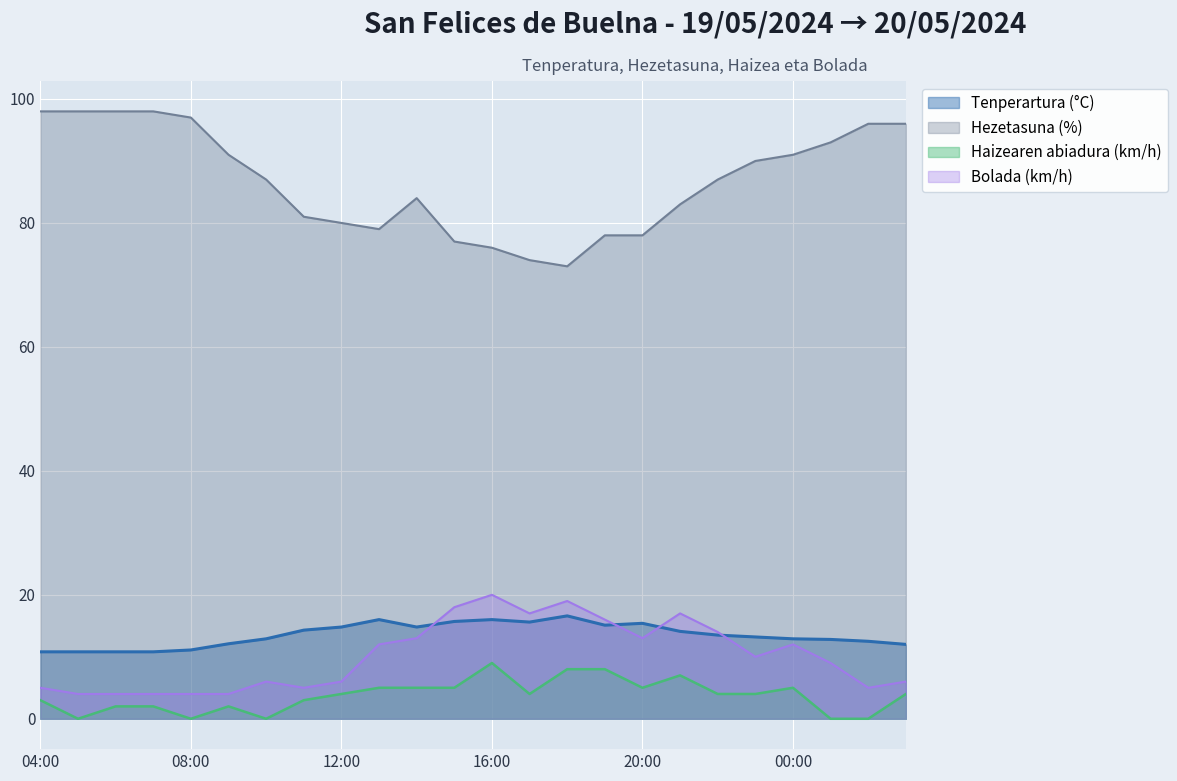

True or false: Hezetasuna (%) and Haizearen abiadura (km/h) intersect in this chart.

False